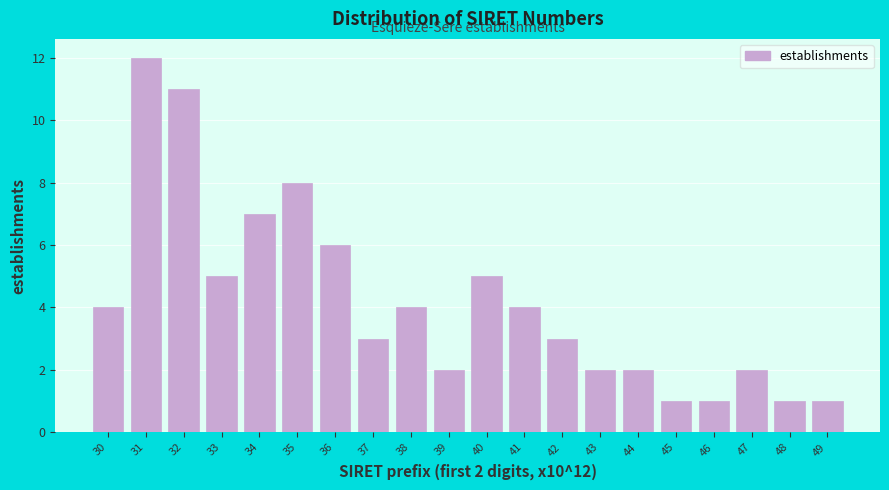

Reading left to right, list all the values displayed in this chart.

30=4	31=12	32=11	33=5	34=7	35=8	36=6	37=3	38=4	39=2	40=5	41=4	42=3	43=2	44=2	45=1	46=1	47=2	48=1	49=1